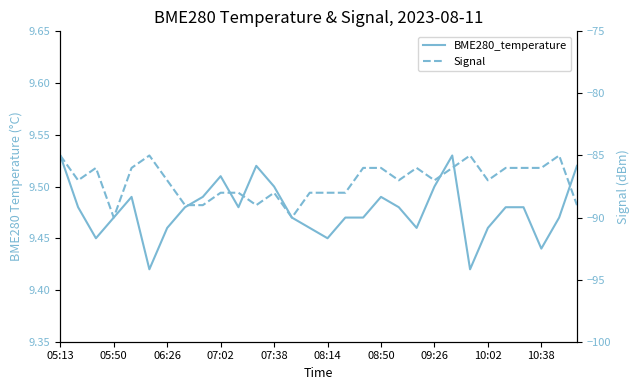

True or false: Signal and BME280_temperature intersect in this chart.

False